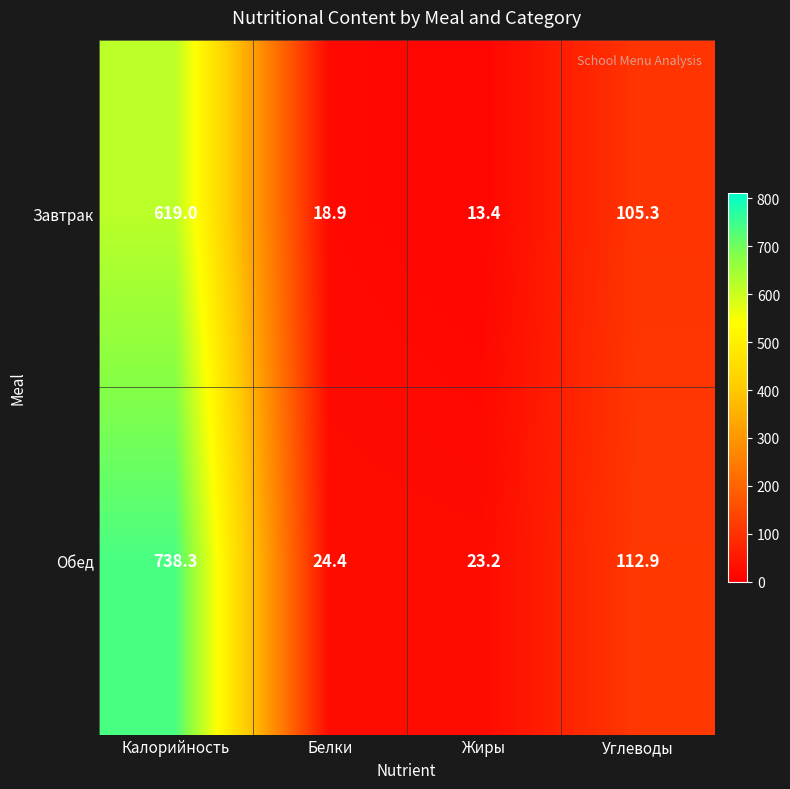

Rank the series by their maximum value, from lowest to highest.

Завтрак, Обед